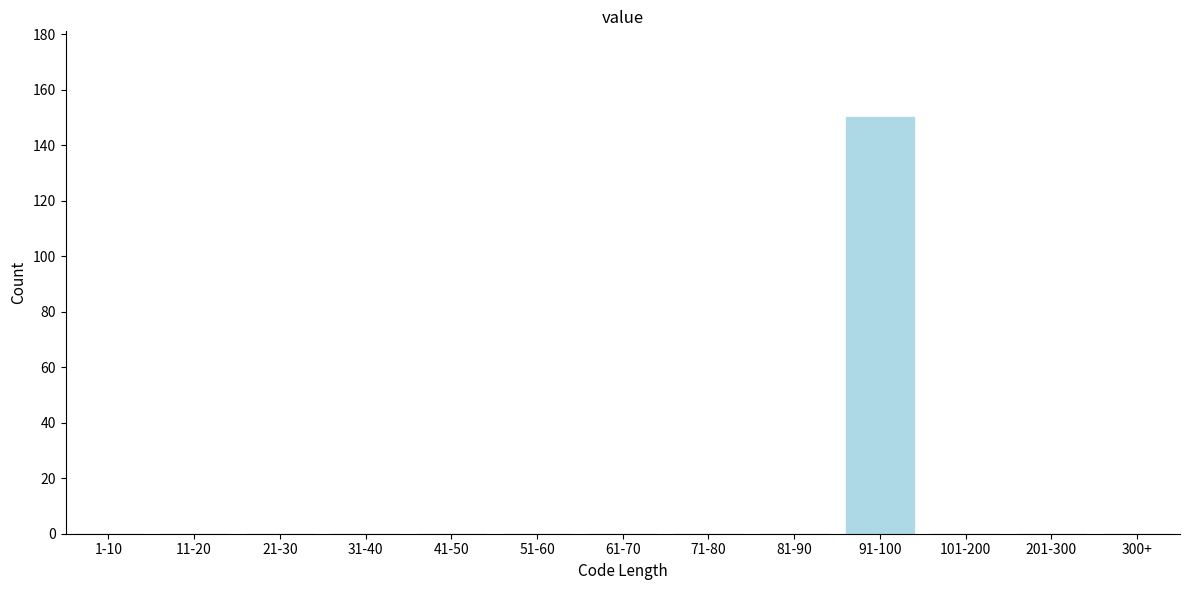

Reading left to right, list all the values displayed in this chart.

1-10=0	11-20=0	21-30=0	31-40=0	41-50=0	51-60=0	61-70=0	71-80=0	81-90=0	91-100=150	101-200=0	201-300=0	300+=0